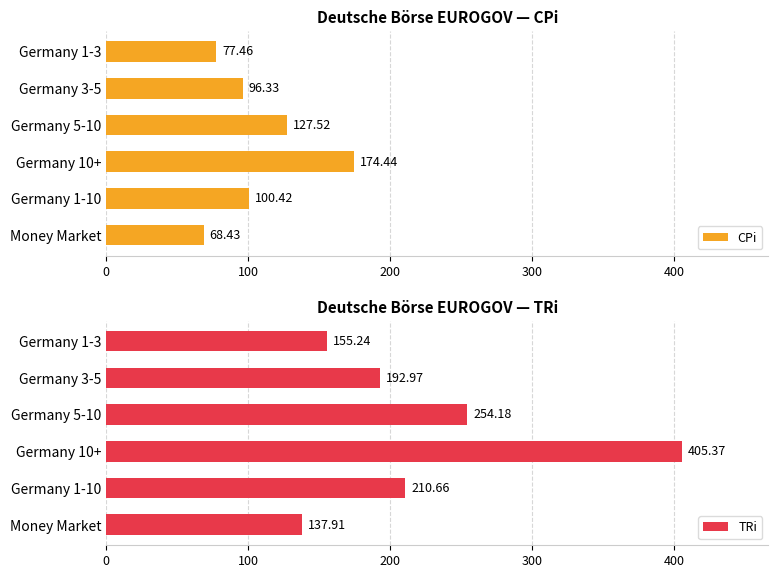

List the labels in order of CPi value, largest first.

Germany 10+, Germany 5-10, Germany 1-10, Germany 3-5, Germany 1-3, Money Market